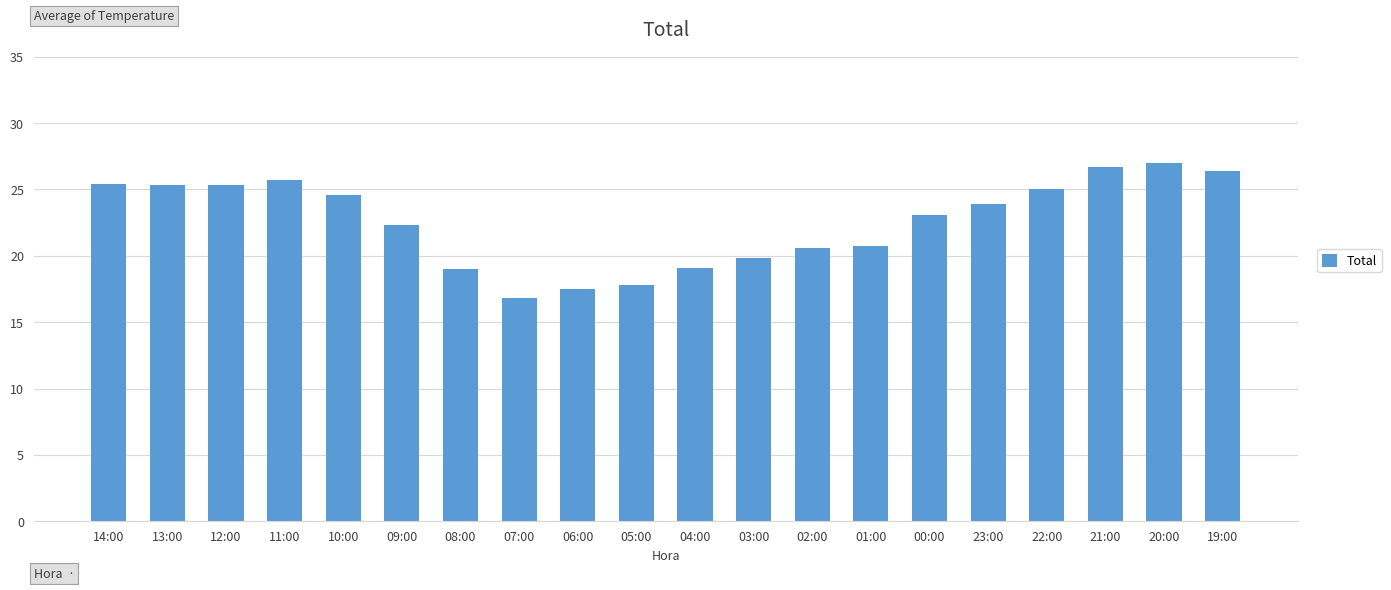

What is the label of the 1st bar from the right?

19:00